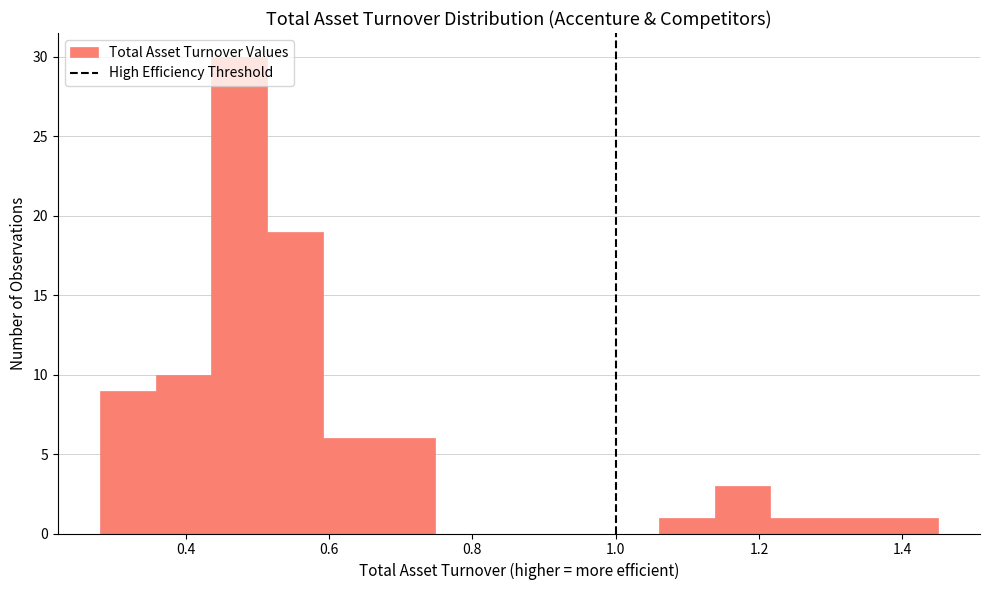

Read against the x-axis, roughly where is the centre of the tallest bar?

0.48